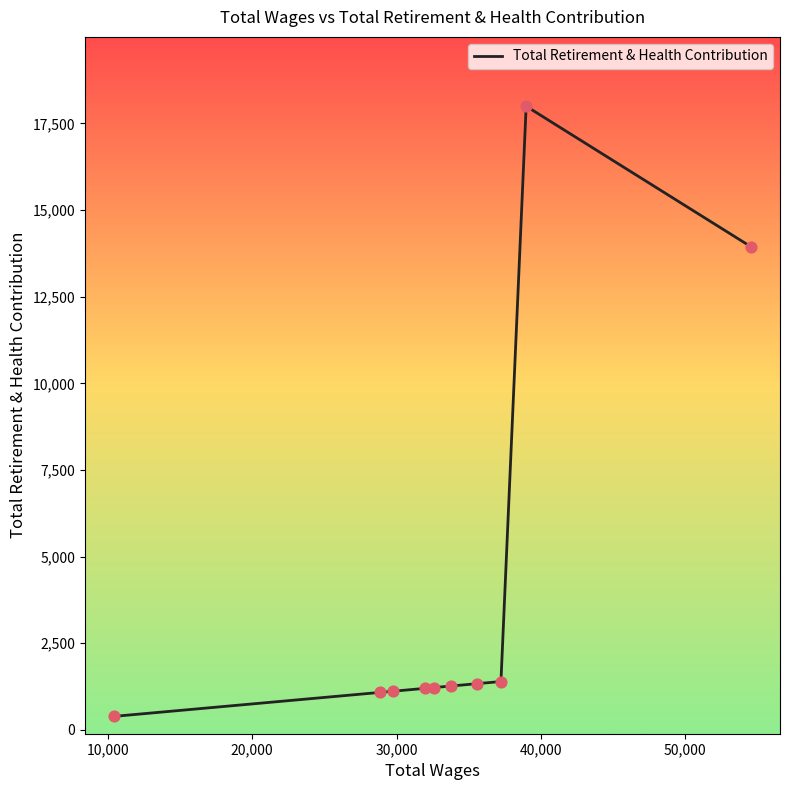

What is the difference between the maximum and minimum values?

17605